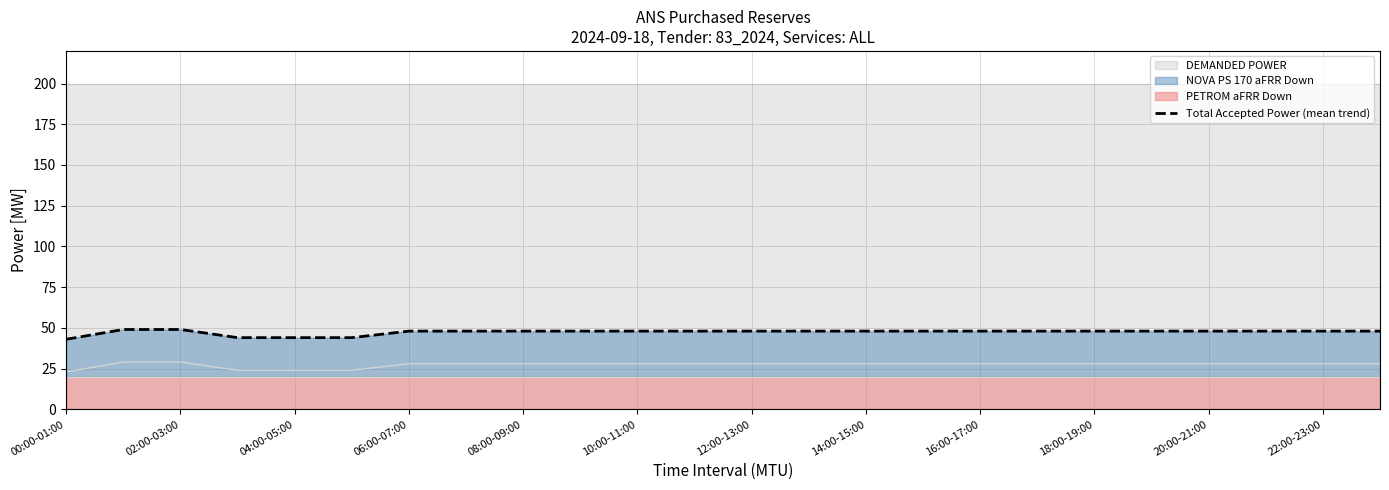

What is the smallest value displayed?

43